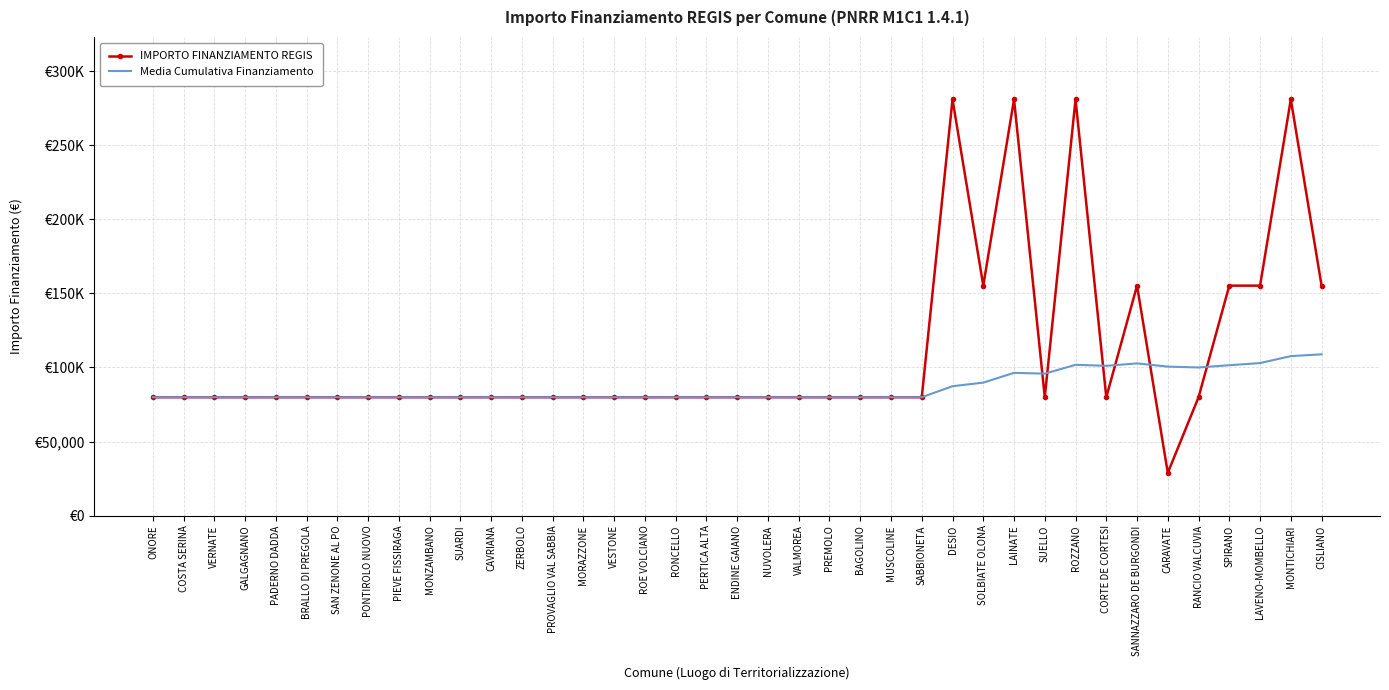

What are all the series names shown in the legend?

IMPORTO FINANZIAMENTO REGIS, Media Cumulativa Finanziamento